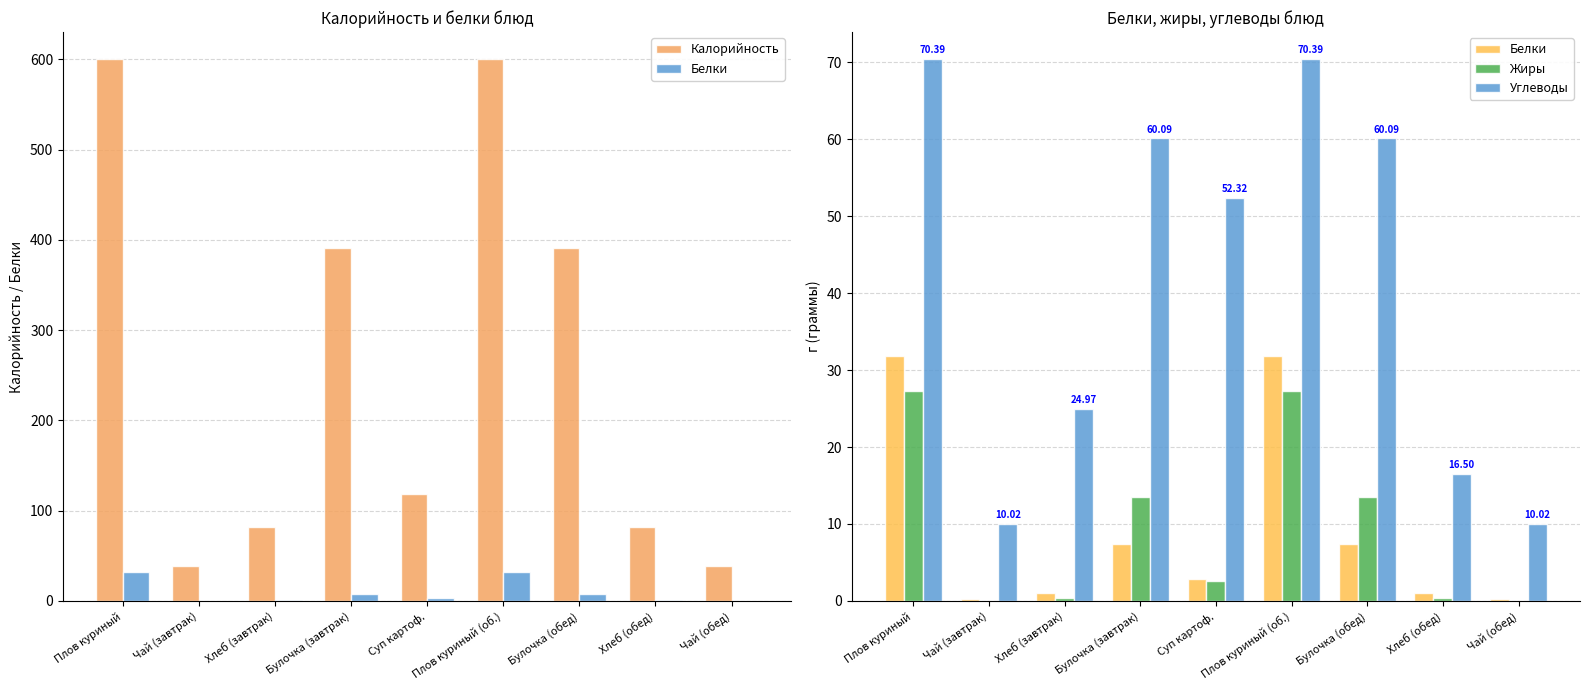

Read the Углеводы value at Плов куриный (об.).

70.4